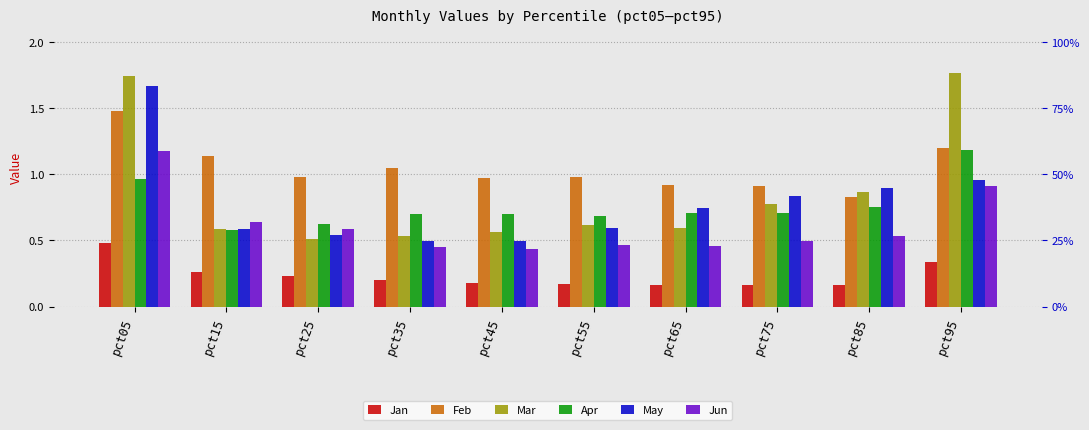

At which label does Feb reach its peak?

pct05